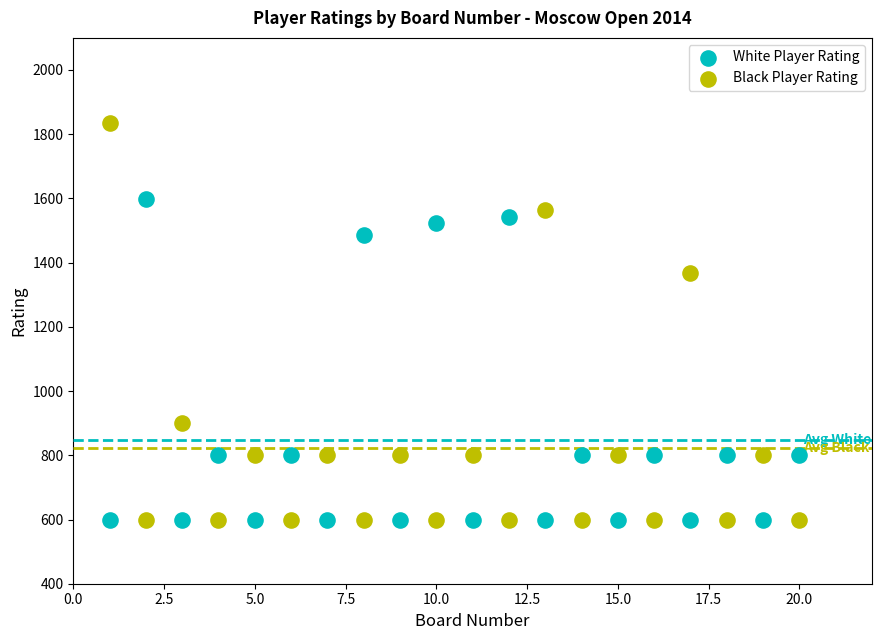

What is the X range (max minus min) for the scatter plot?

19